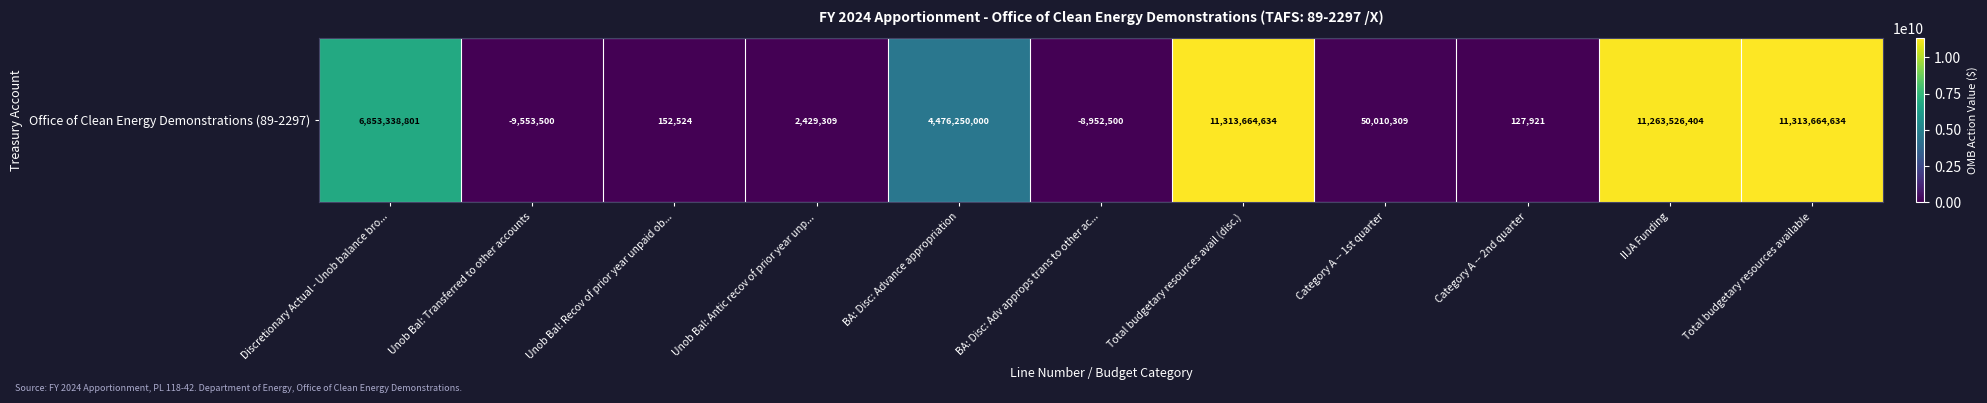

Reading right to left, list all the values displayed in this chart.

Total budgetary resources available=11313664634	IIJA Funding=11263526404	Category A -- 2nd quarter=127921	Category A -- 1st quarter=50010309	Total budgetary resources avail (disc.)=11313664634	BA: Disc: Adv approps trans to other ac...=-8952500	BA: Disc: Advance appropriation=4476250000	Unob Bal: Antic recov of prior year unp...=2429309	Unob Bal: Recov of prior year unpaid ob...=152524	Unob Bal: Transferred to other accounts=-9553500	Discretionary Actual - Unob balance bro...=6853338801